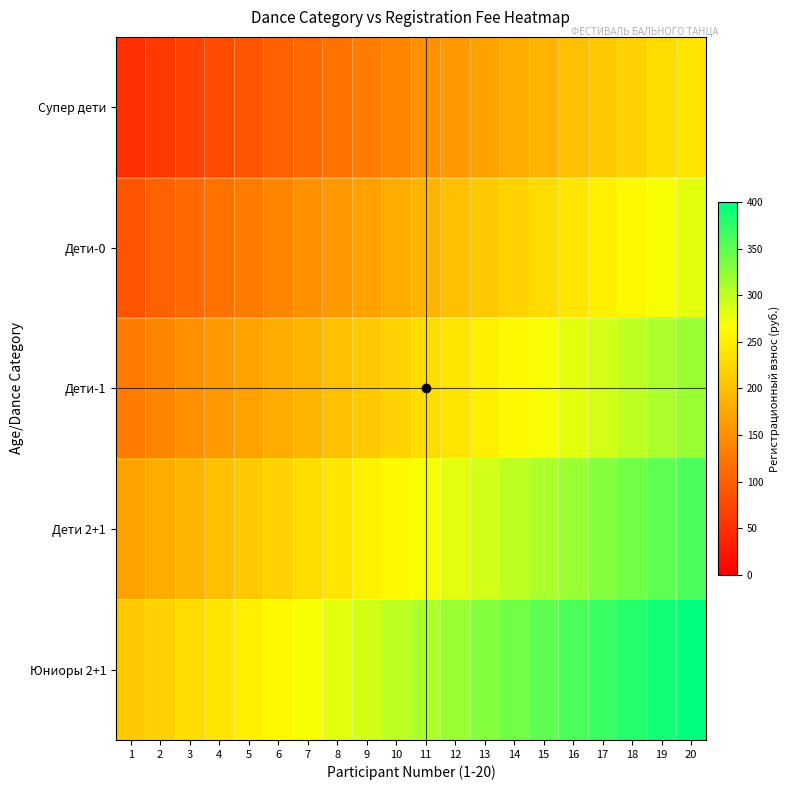

What is the total value across all series at 11?

1150.0